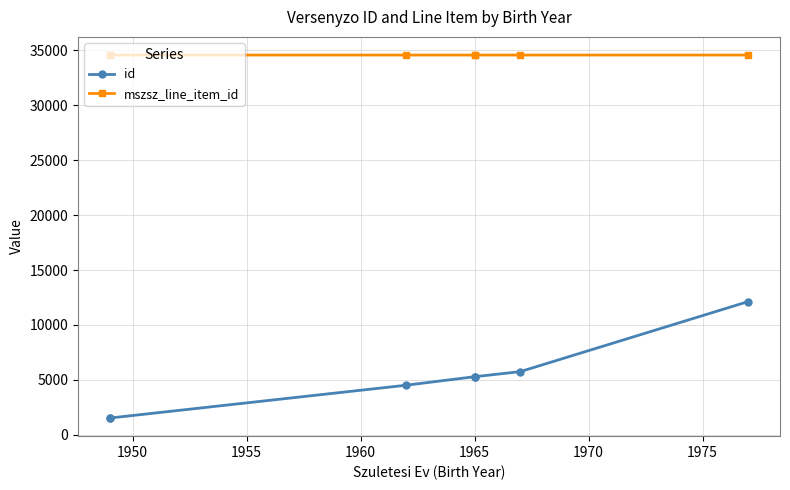

Does the chart display data point markers on the line(s)?

Yes